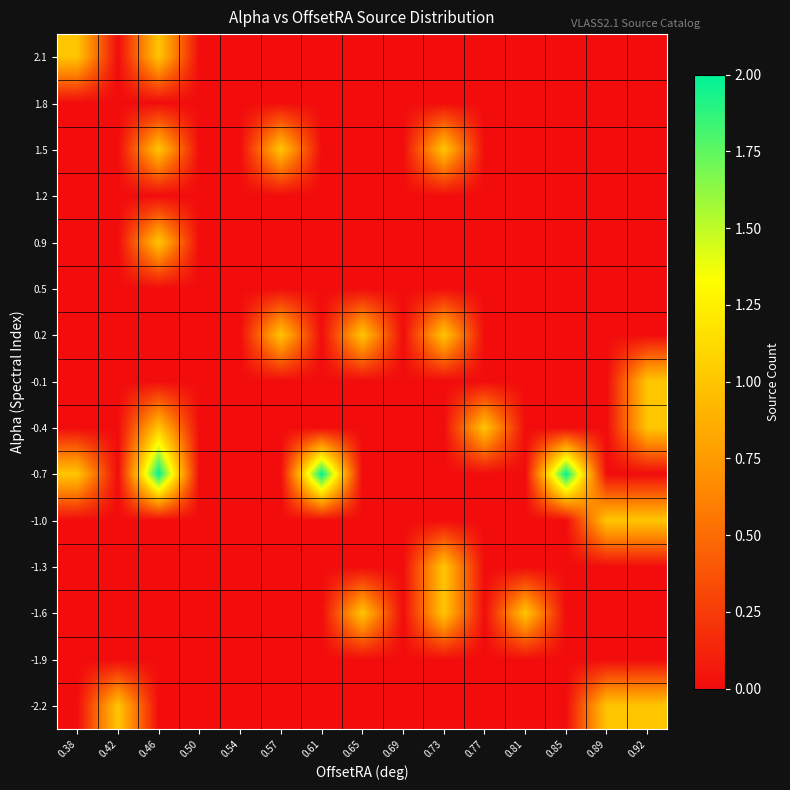

At how many categories does at least one series exceed 1?

3